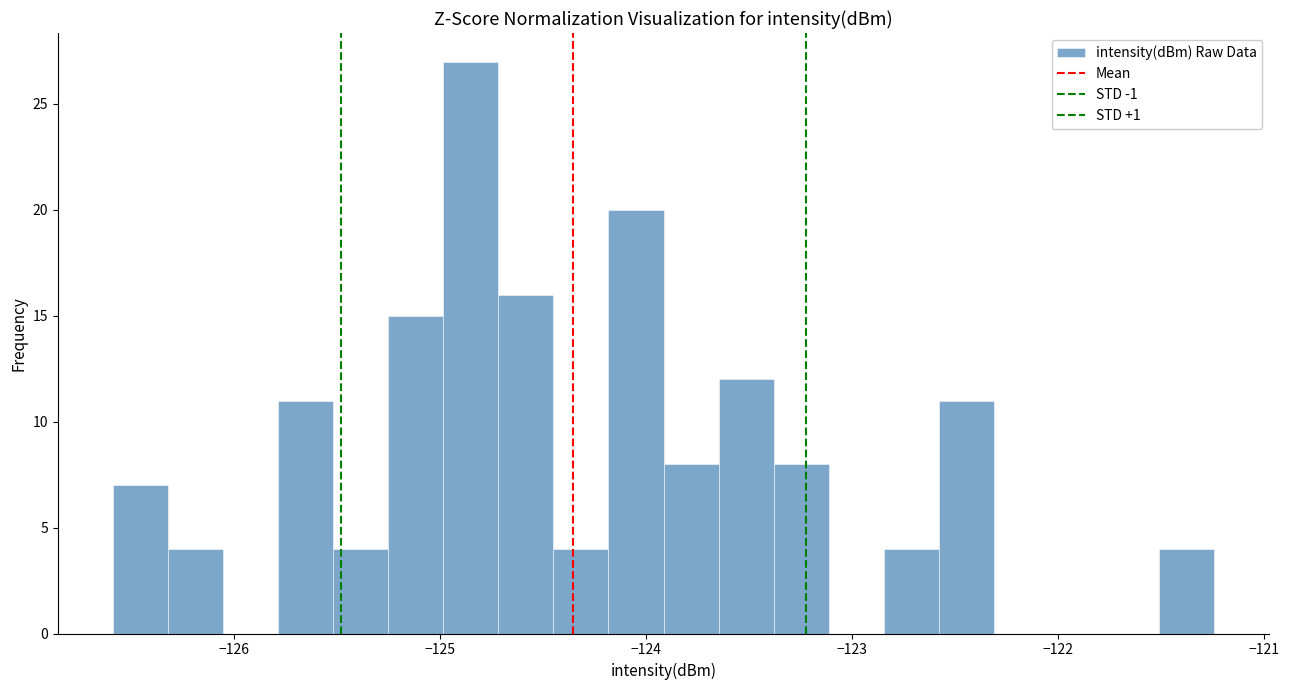

Read against the x-axis, roughly where is the centre of the tallest bar?

-124.9